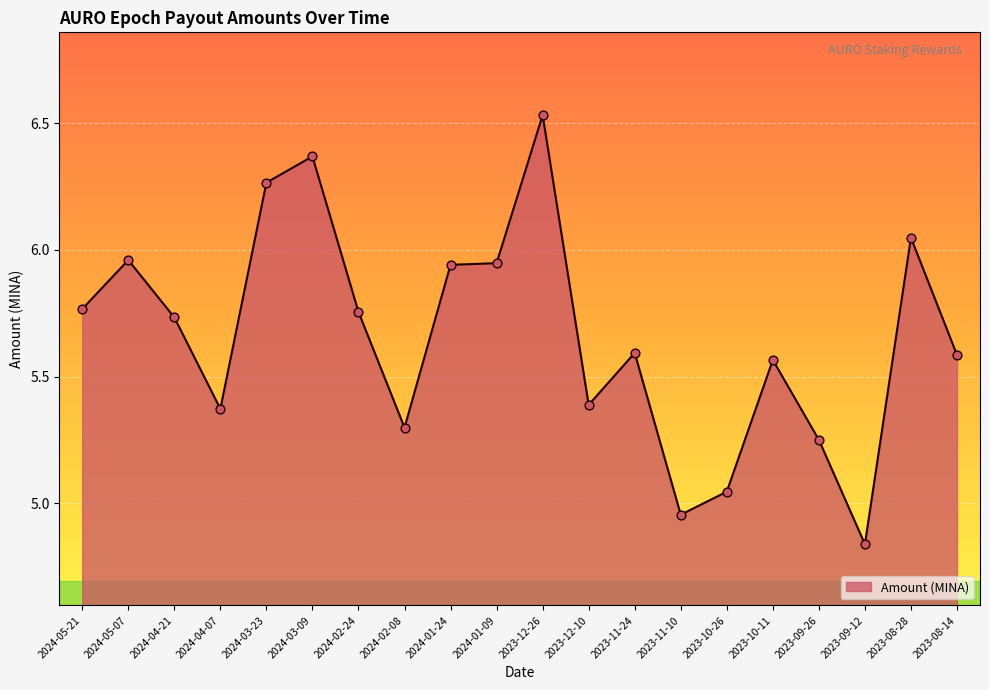

What is the ratio of the value at 2024-04-21 to the value at 2024-02-08?

1.1